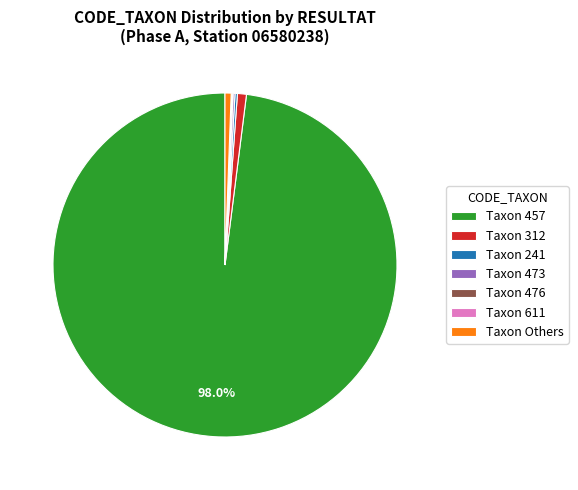

Which category has the biggest portion of the pie?

Taxon 457